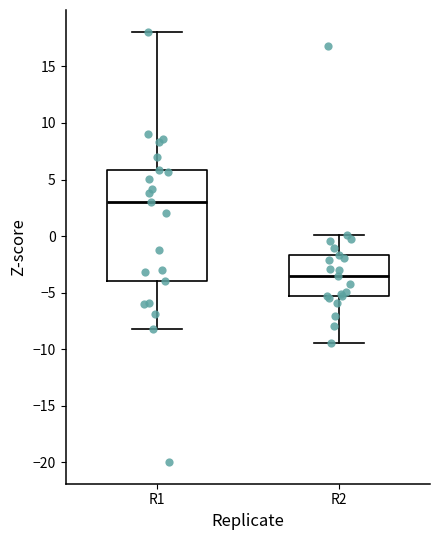

Reading left to right, transcribe this box plot: for each box, give where its median line is, the range the box spans, and where its two whiskers end, as read against the y-axis. The values are not printed on the chart, so give them approximately, as read against the axis.

R1: median 3.0, box -4.0 to 6.0, whiskers -8.0 to 18.0
R2: median -3.5, box -5.5 to -1.5, whiskers -9.5 to 0.0